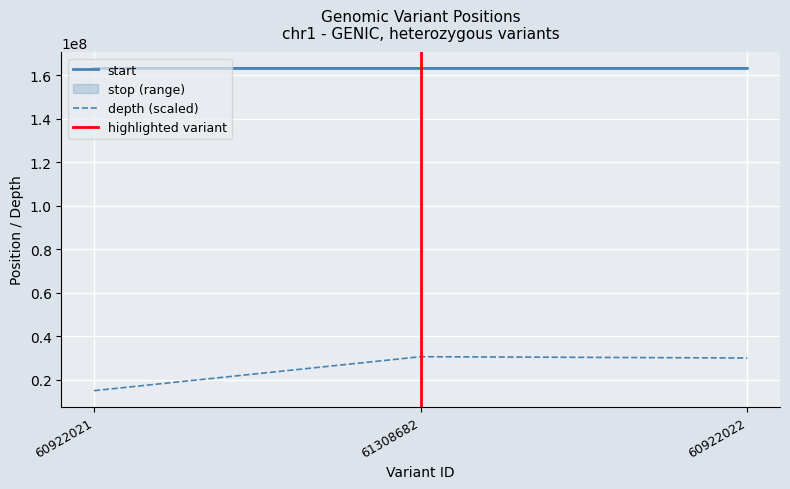

What is the difference between the maximum and minimum values in the start series?

227